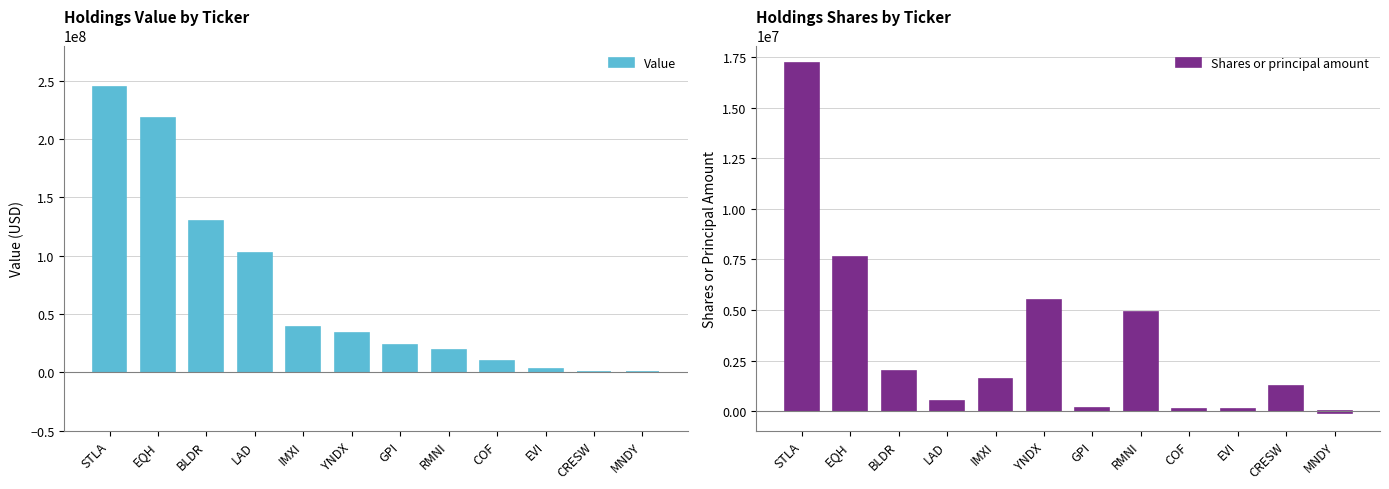

Does the chart contain any negative values?

Yes